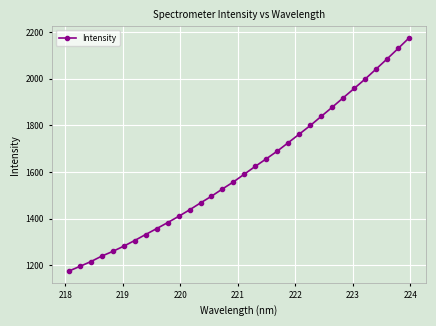

What is the difference between the maximum and second lowest values?

980.2